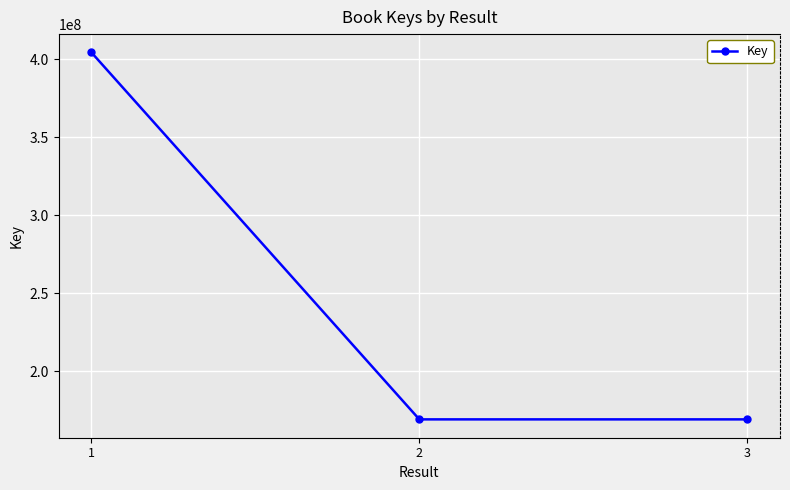

What is the maximum value shown in the chart?

404455027